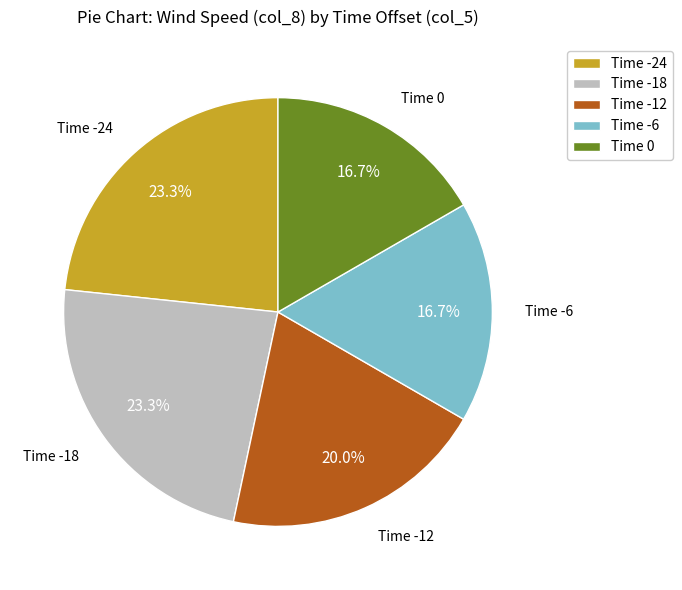

How much of the chart is everything except Time -18?

76.7%